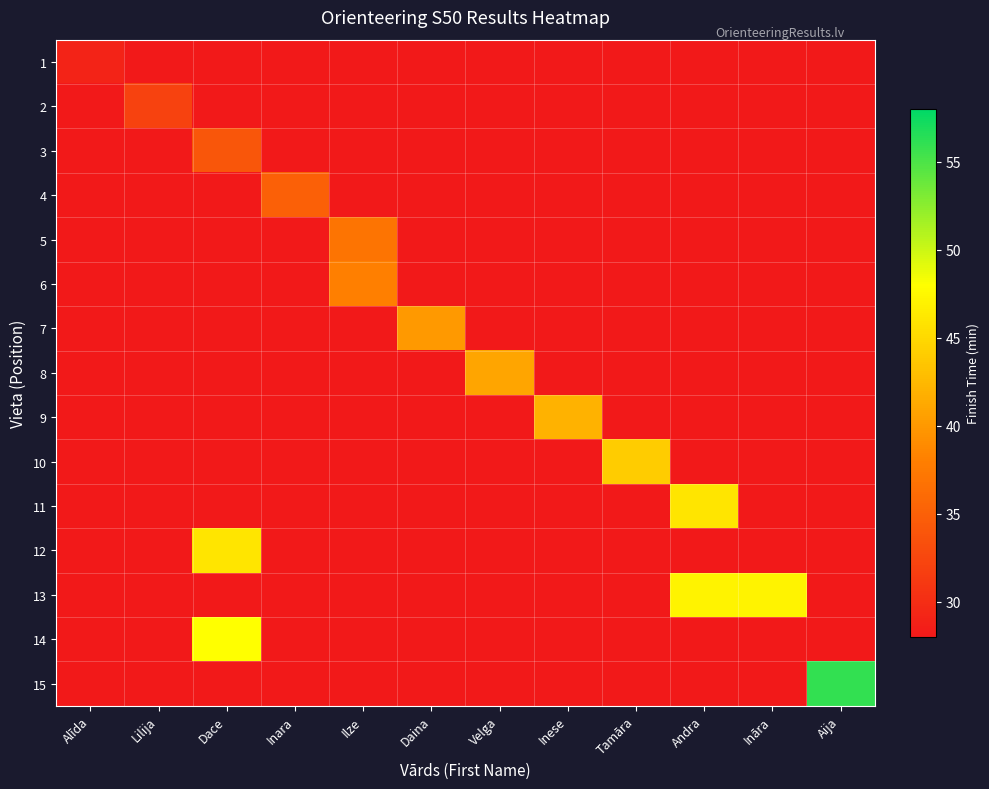

Count the number of categories in the chart.

12